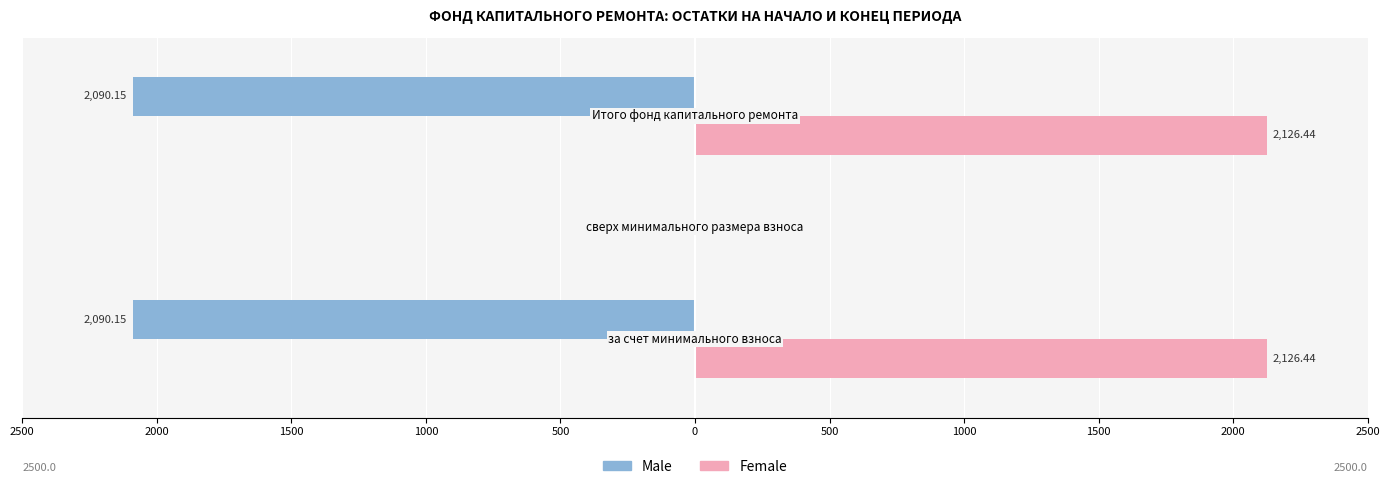

What are all the series names shown in the legend?

Male, Female